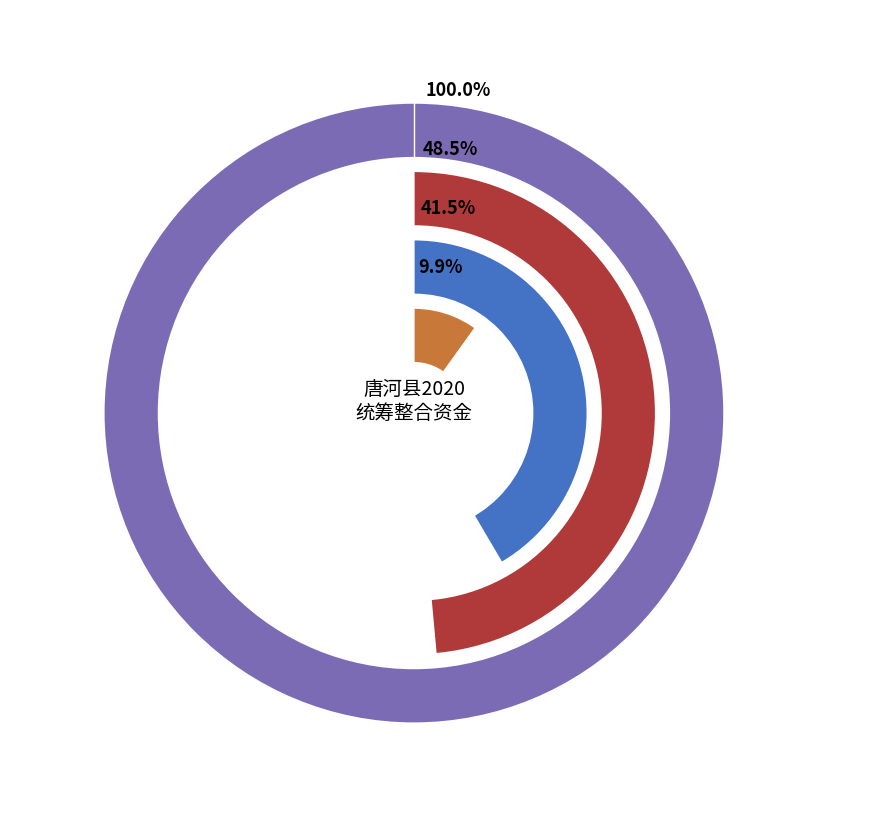

True or false: 二、产业发展类项目合计 accounts for 1% of the total.

False